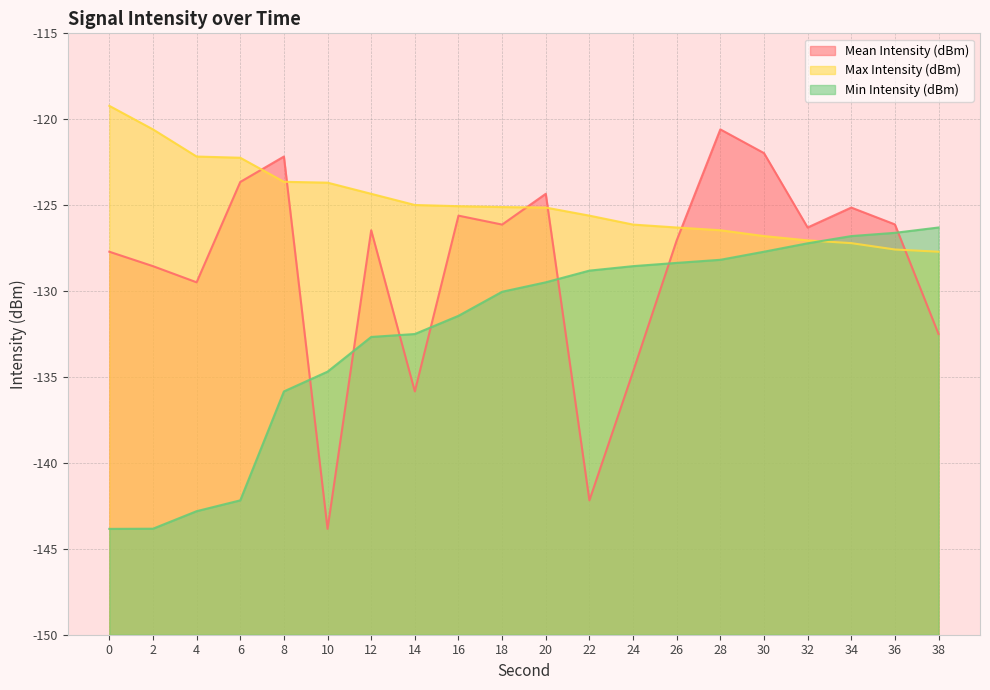

What is the sum of the Max Intensity (dBm) values at 24 and 30?

-252.9